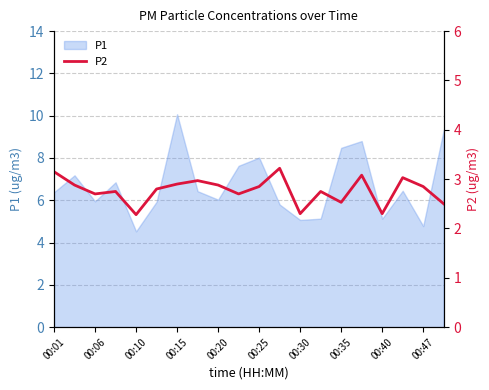

Does the chart display data point markers on the line(s)?

No